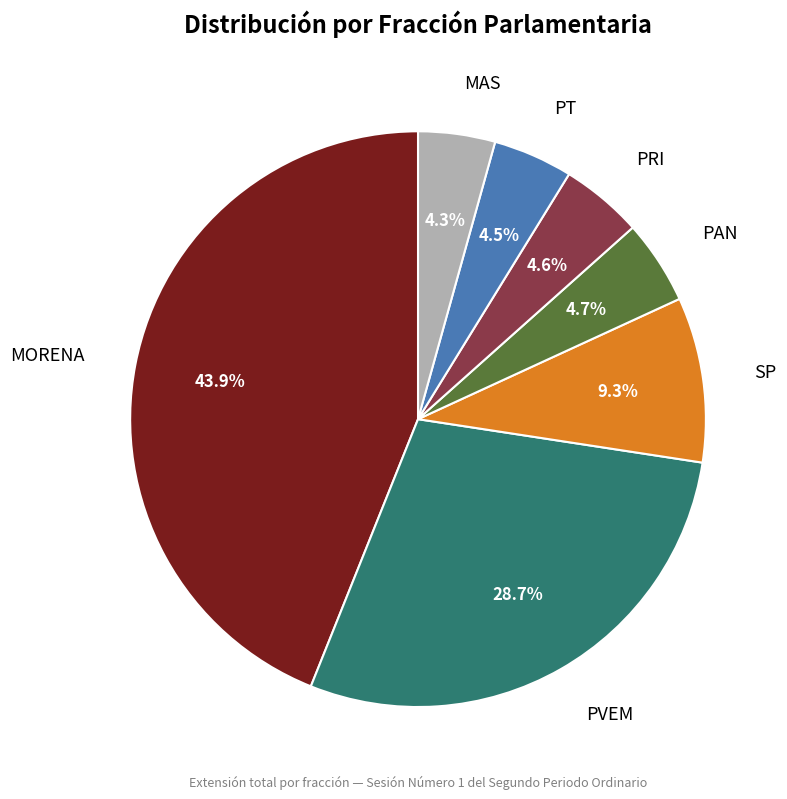

Between PVEM and PAN, which is larger?

PVEM